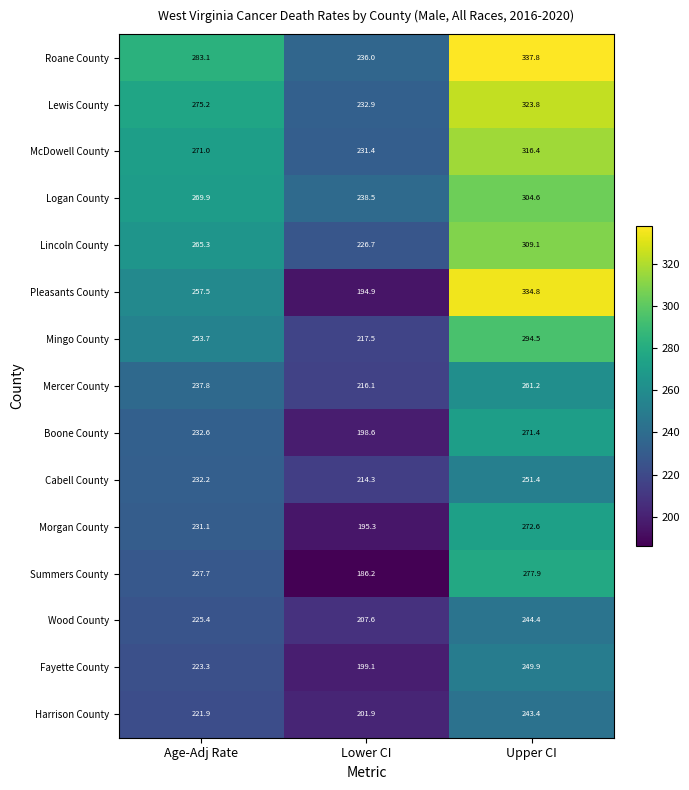

How many values in the Cabell County series exceed 232?

2